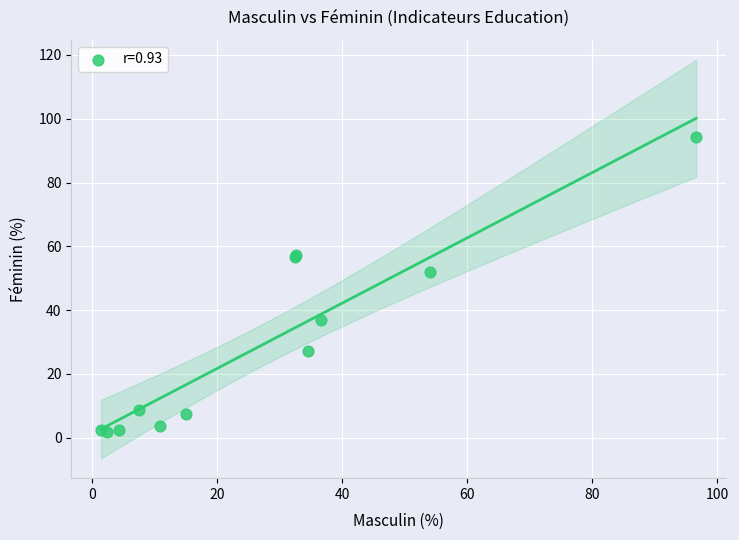

What Y value in the scatter plot is closest to 48?

52.0